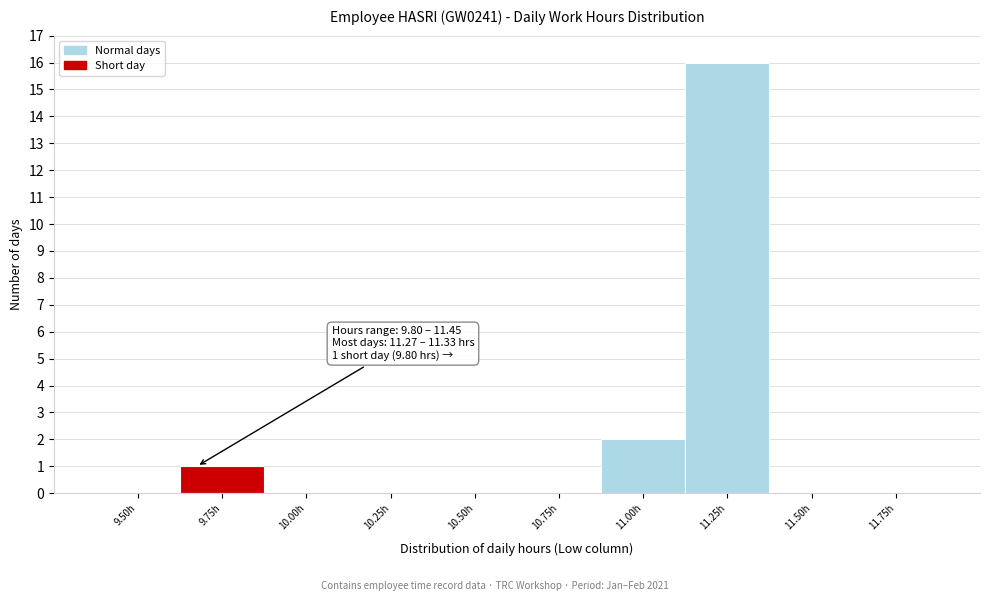

Reading left to right, list all the values displayed in this chart.

9.50h=0	9.75h=1	10.00h=0	10.25h=0	10.50h=0	10.75h=0	11.00h=2	11.25h=16	11.50h=0	11.75h=0